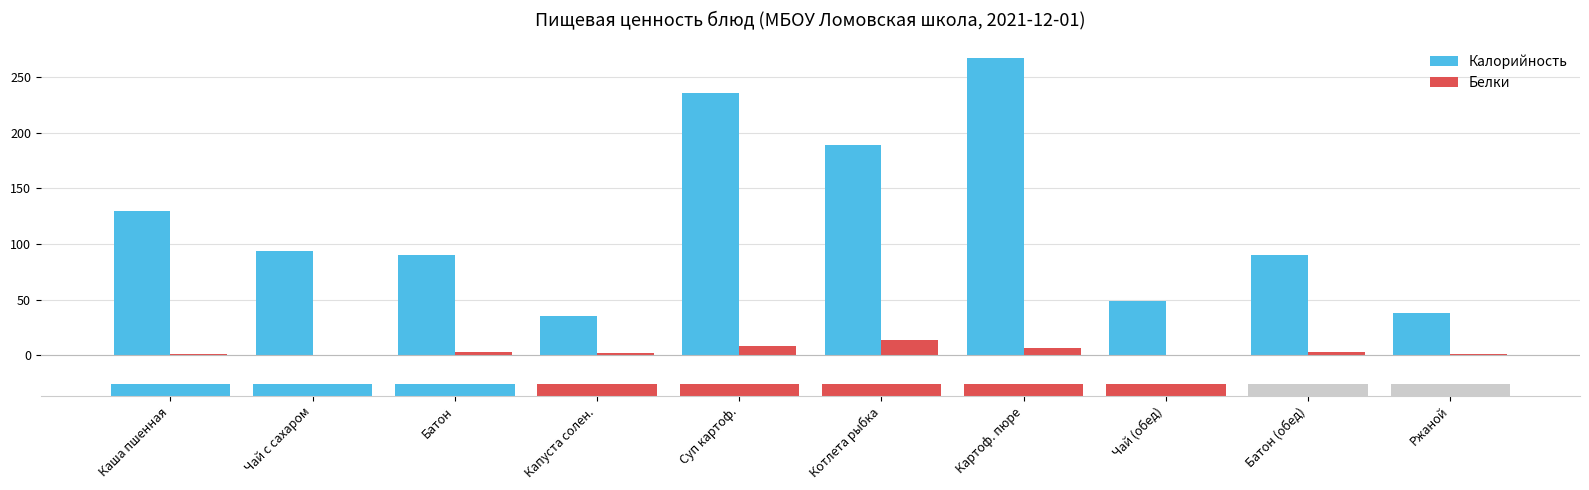

What are all the series names shown in the legend?

Калорийность, Белки